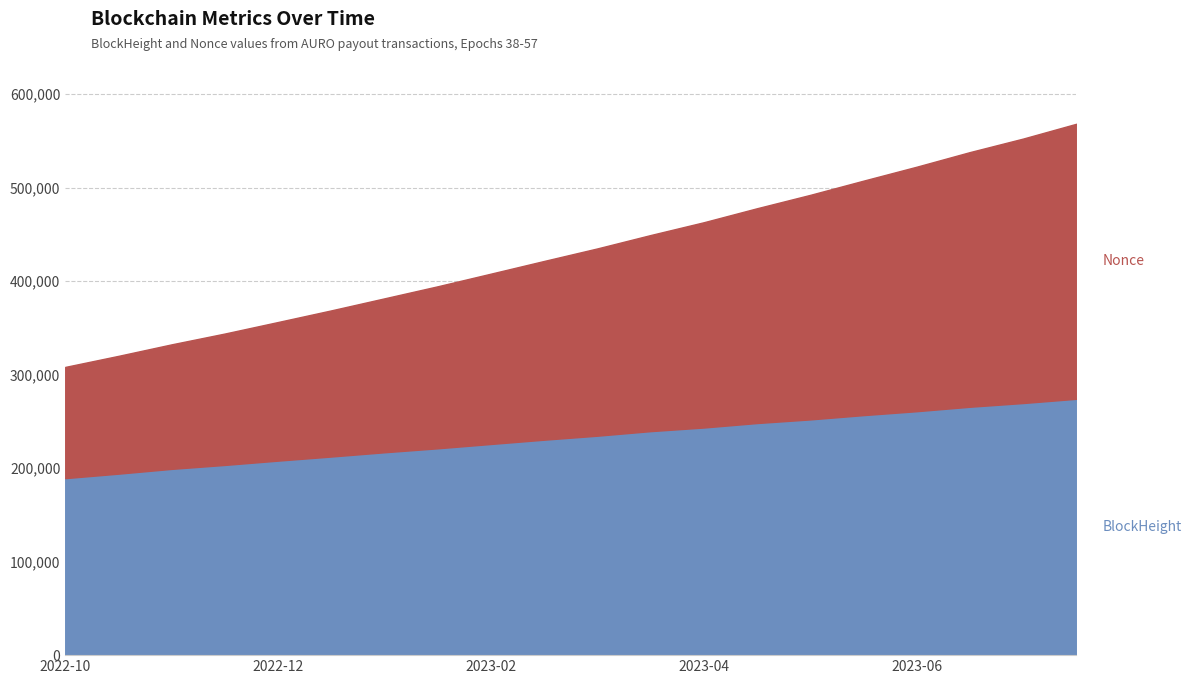

What position from the left is 2023-04-03?

12